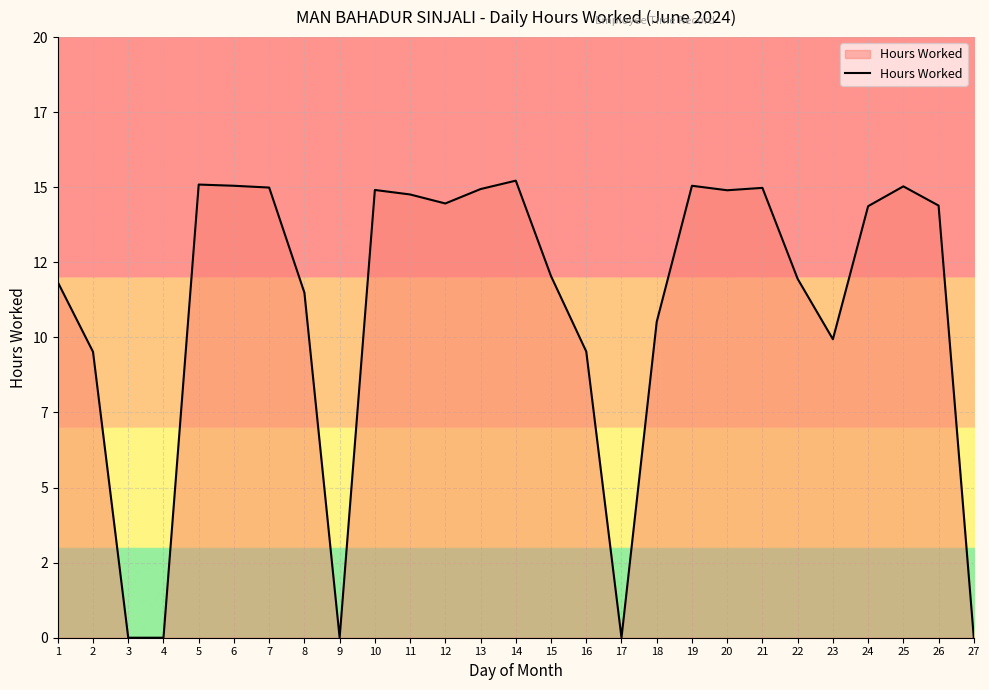

Does the chart display data point markers on the line(s)?

No